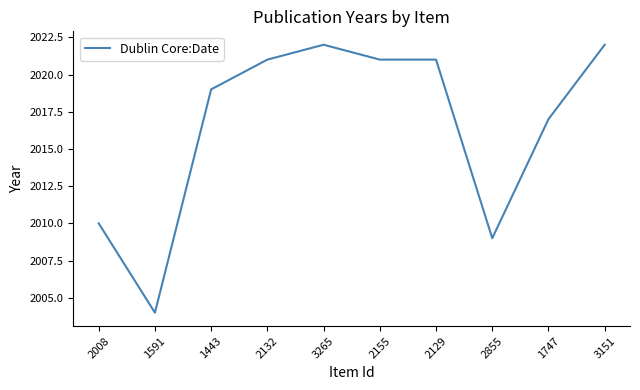

What is the maximum value shown in the chart?

2022